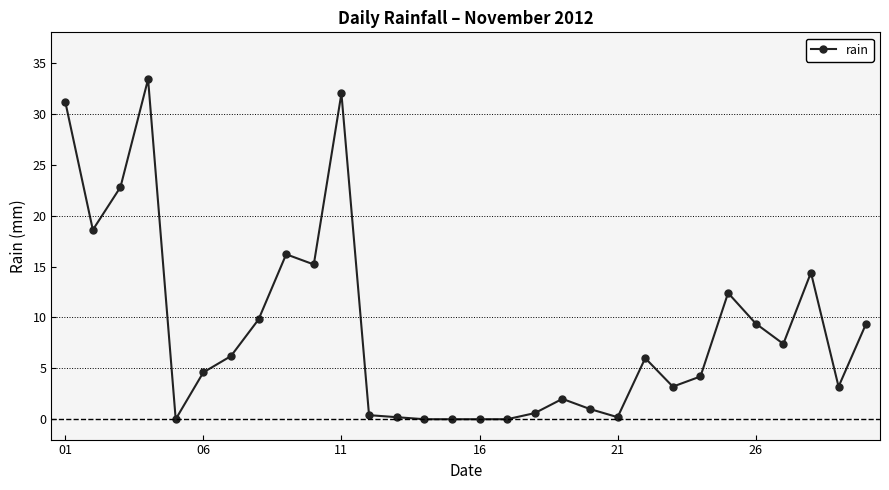

Reading left to right, transcribe all the data shown in this chart.

31.2	18.6	22.8	33.4	0.0	4.6	6.2	9.8	16.2	15.2	32.0	0.4	0.2	0.0	0.0	0.0	0.0	0.6	2.0	1.0	0.2	6.0	3.2	4.2	12.4	9.4	7.4	14.4	3.2	9.4